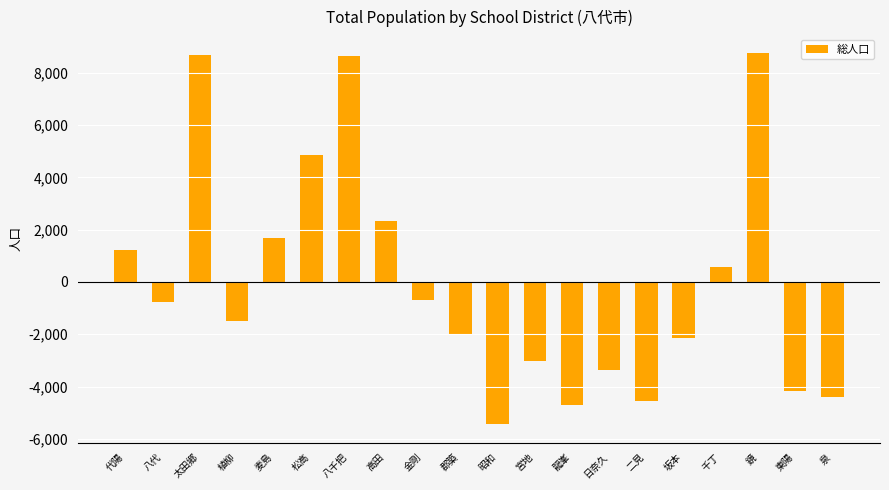

What is the sum of the values at 郡築 and 太田郷?

6644.4